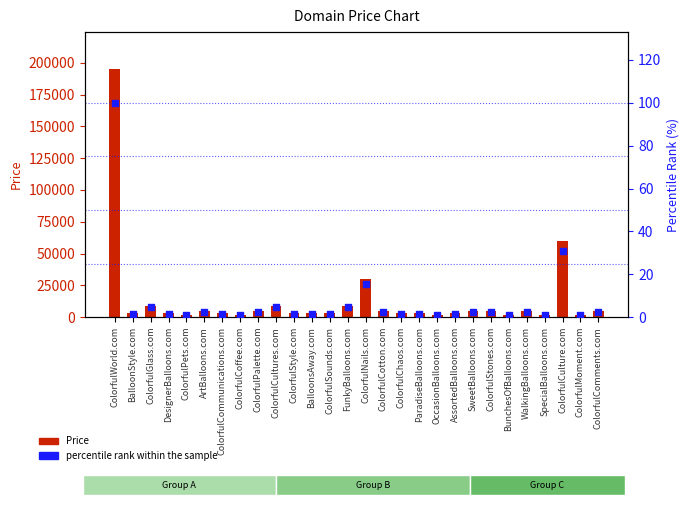

At which category is the sum across all series the highest?

ColorfulWorld.com